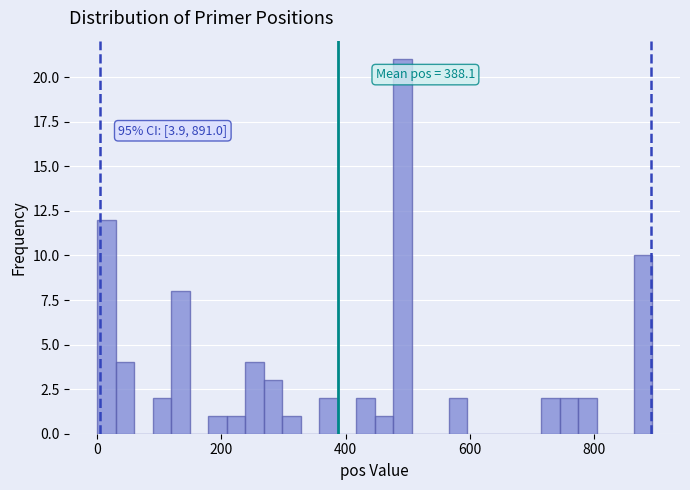

Read against the x-axis, roughly where is the centre of the tallest bar?

500